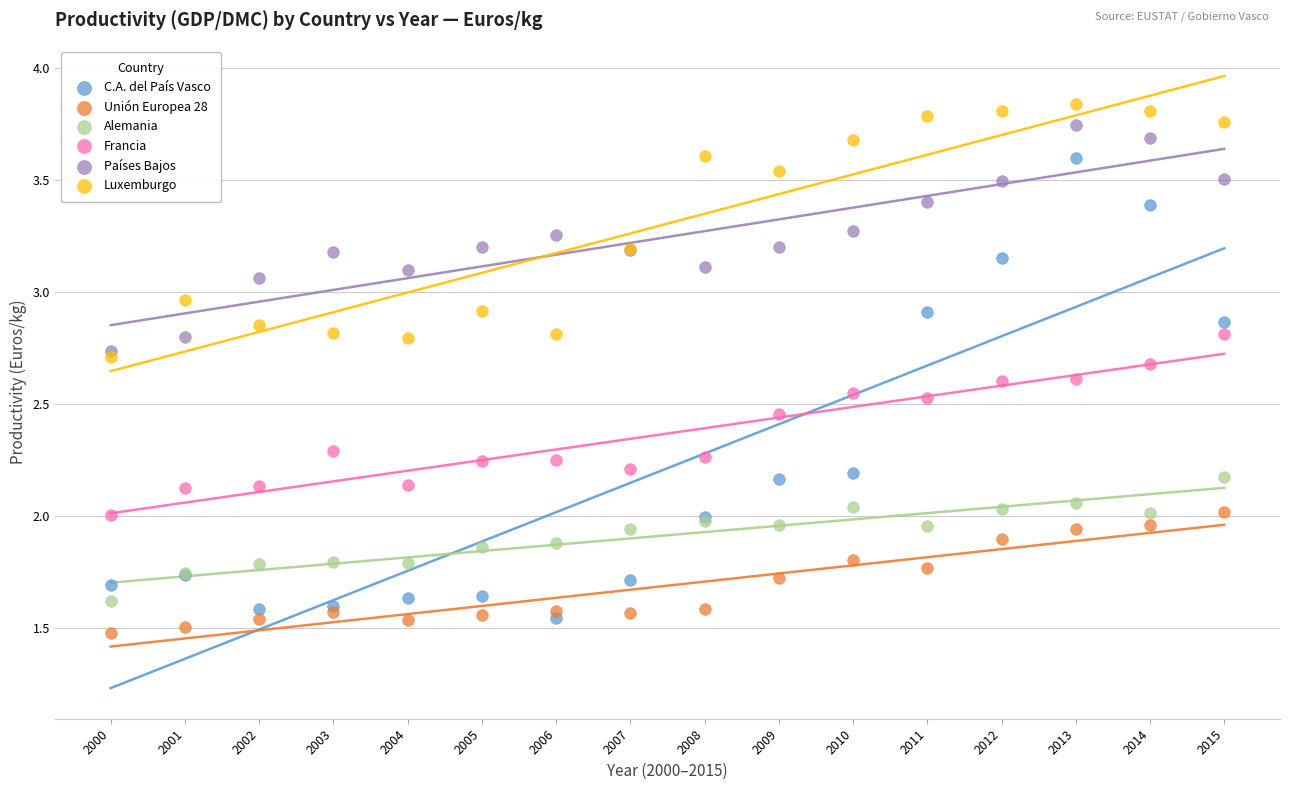

Which series reaches the minimum Y coordinate?

Unión Europea 28